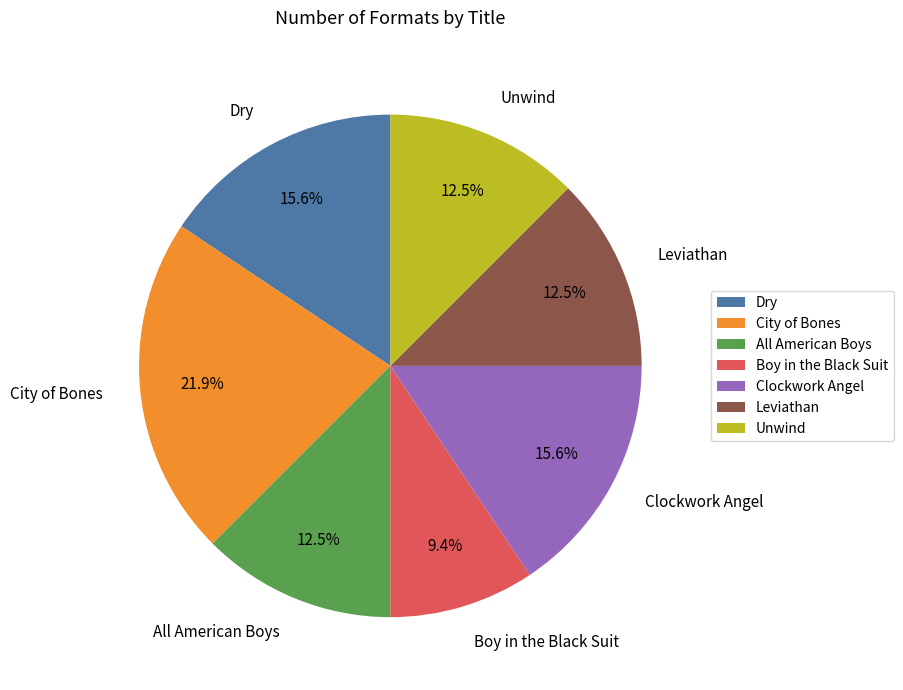

How many slices are in this pie chart?

7